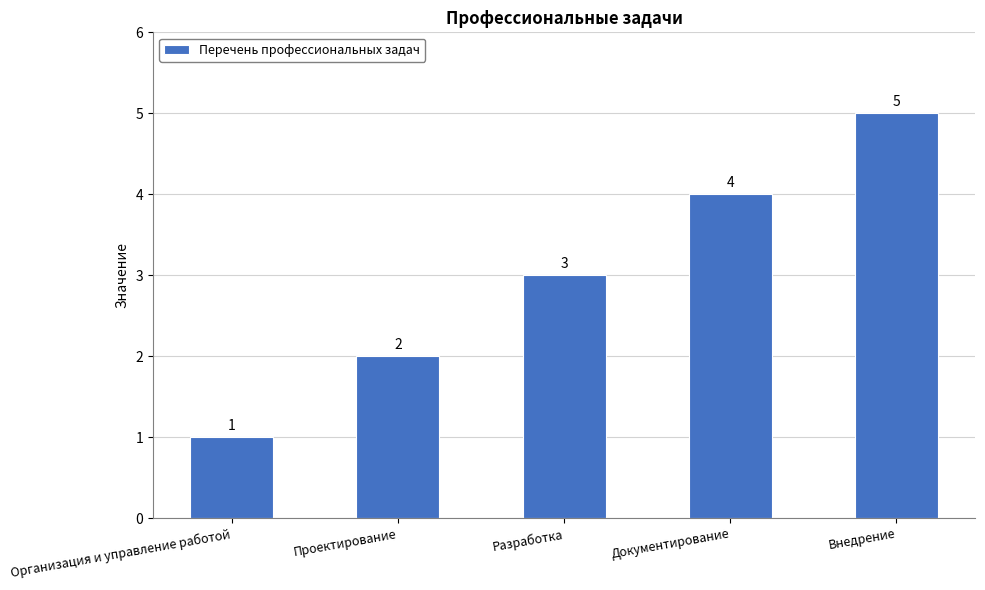

Does the chart contain stacked bars?

No